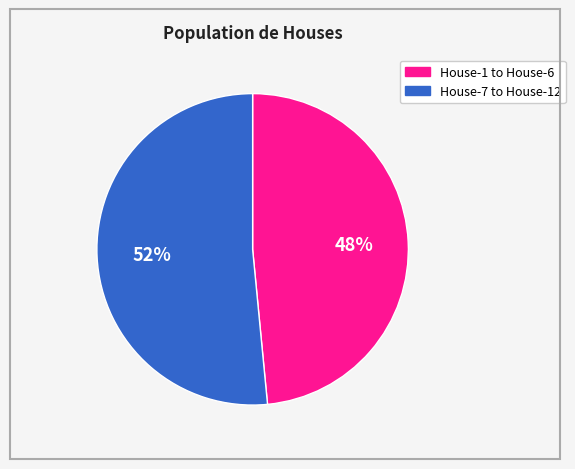

To the nearest percent, what is the average slice percentage?

50%